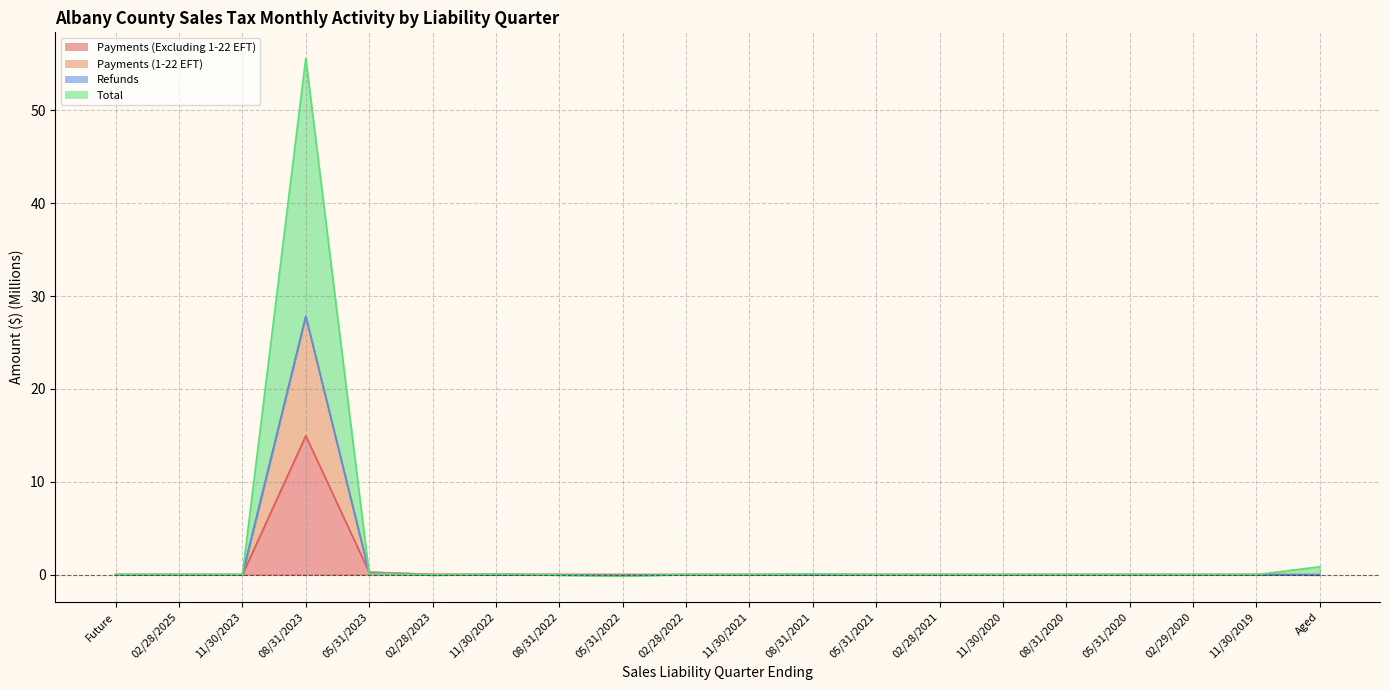

Between which two adjacent categories do Total and Payments (1-22 EFT) first intersect?

08/31/2023 and 05/31/2023